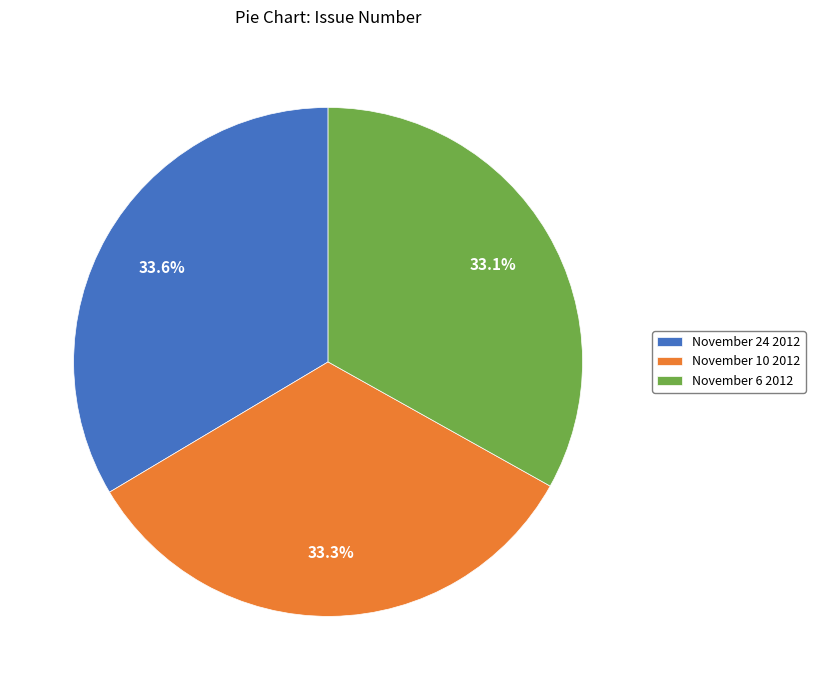

What percentage do November 24 2012 and November 10 2012 together represent?

66.9%